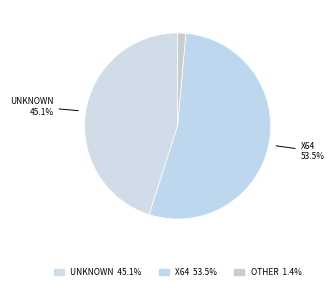

How many slices are in this pie chart?

3